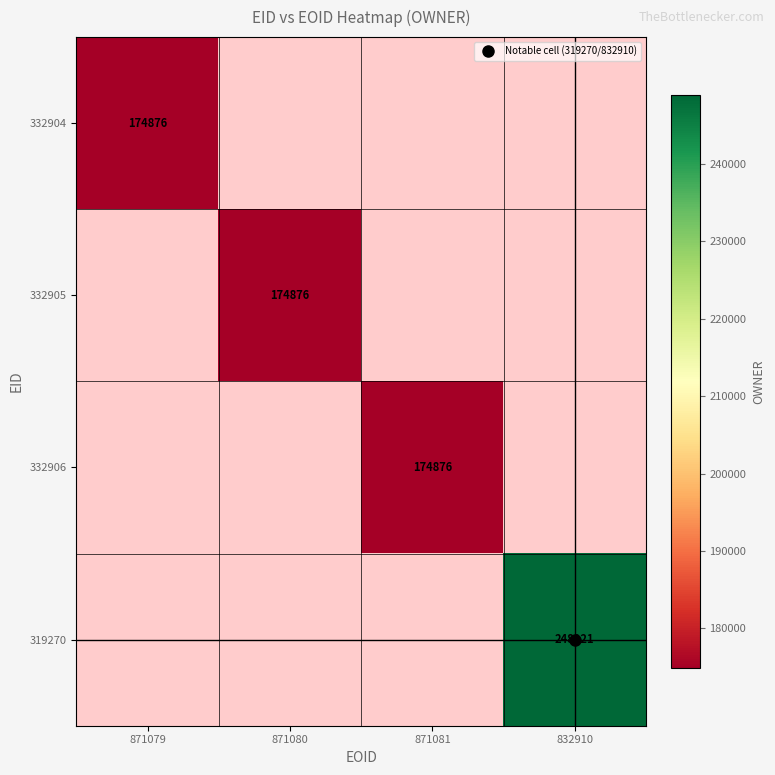

How many series are shown in this chart?

4